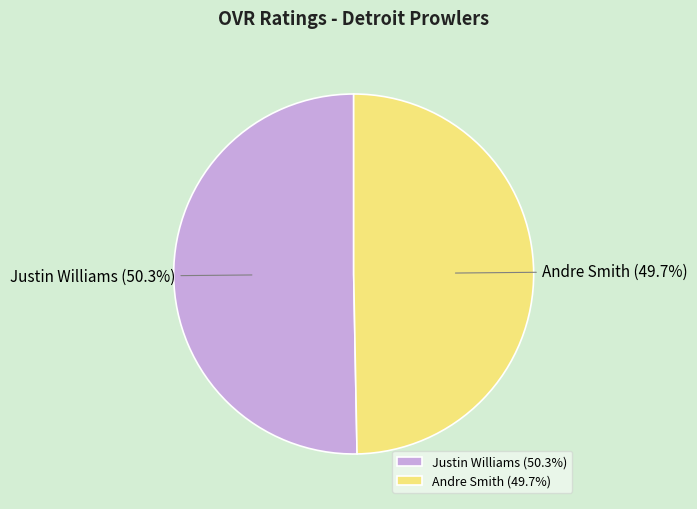

Is there a majority slice in this chart?

Yes